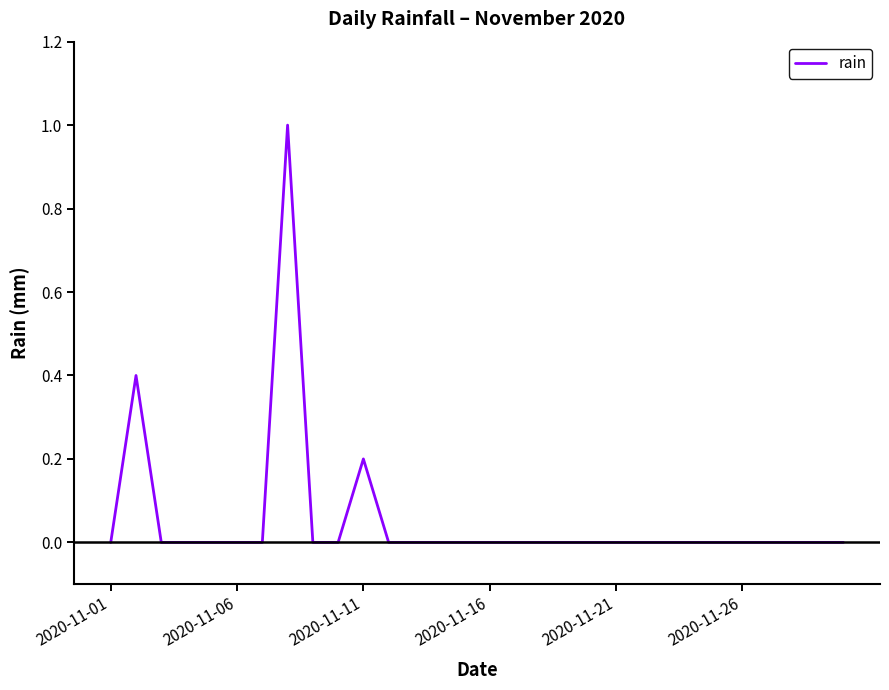

What is the greatest value displayed?

1.0